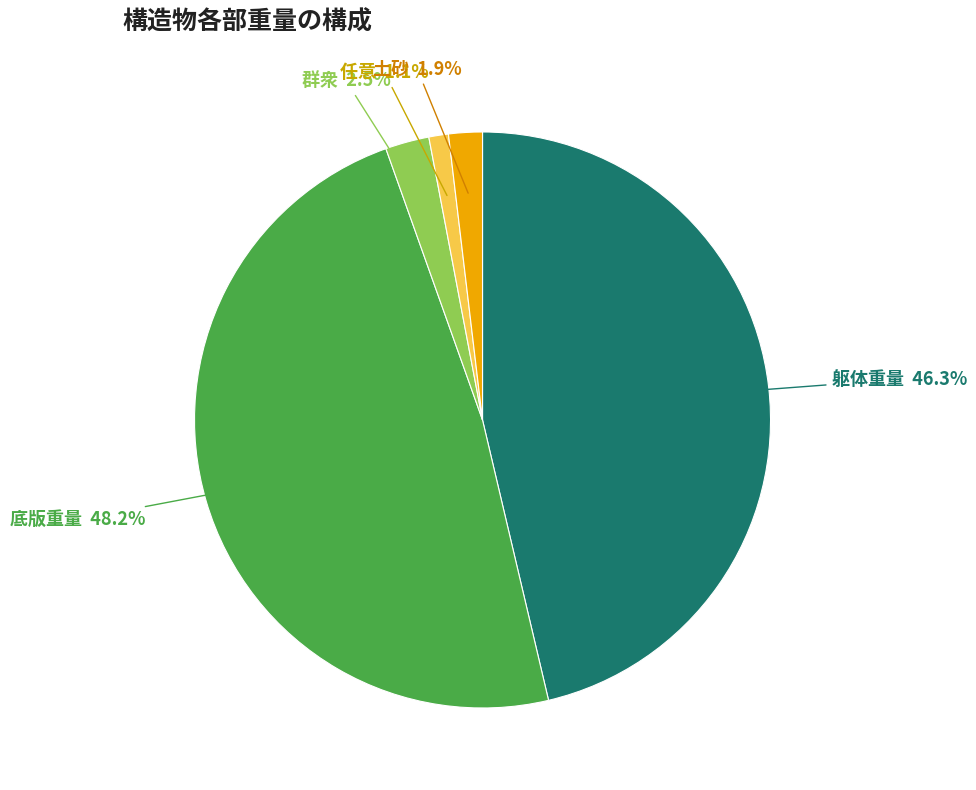

Which has a higher value, 群衆 or 躯体重量?

躯体重量